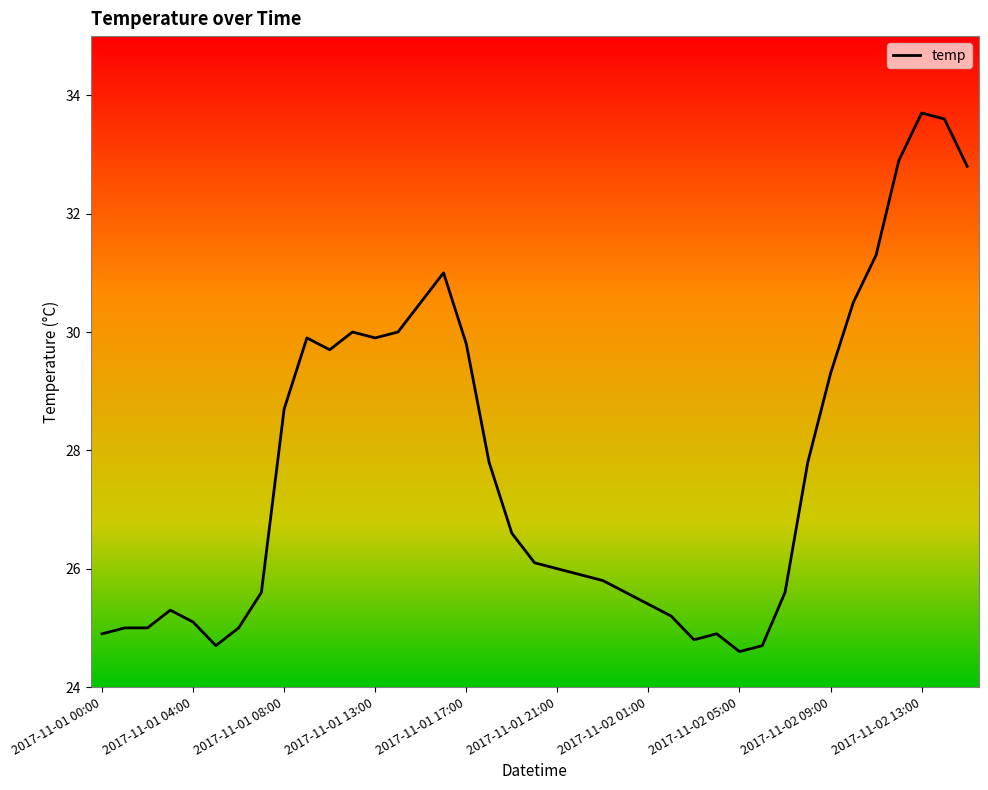

What is the smallest value displayed?

24.6